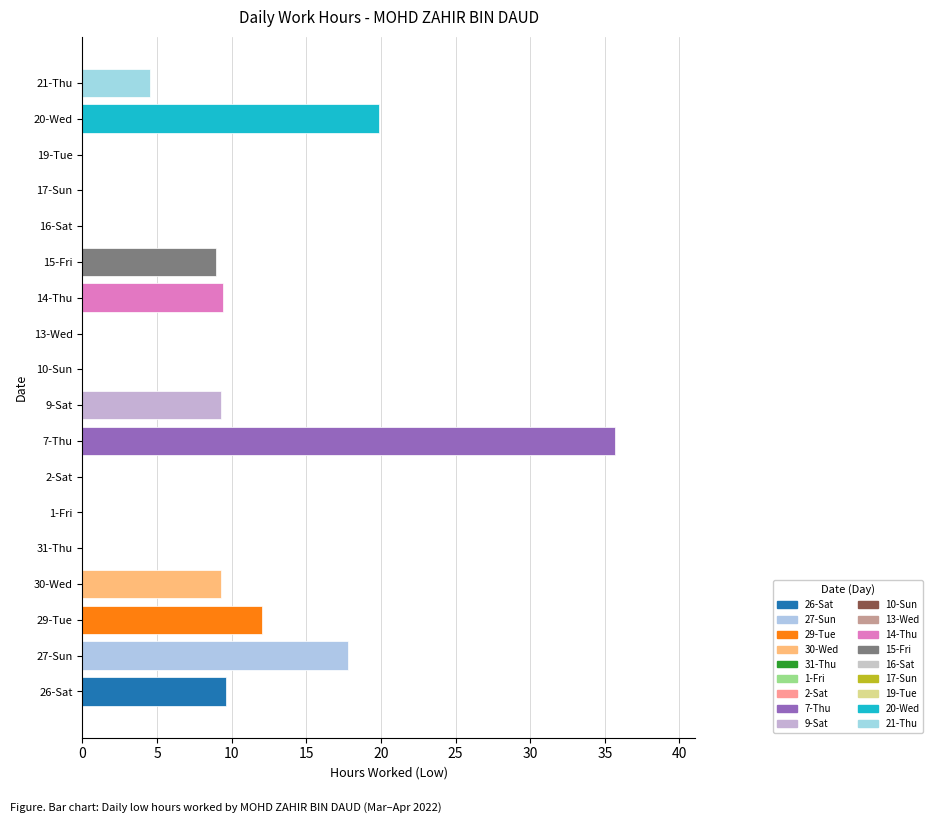

What is the sum of all values?

136.5